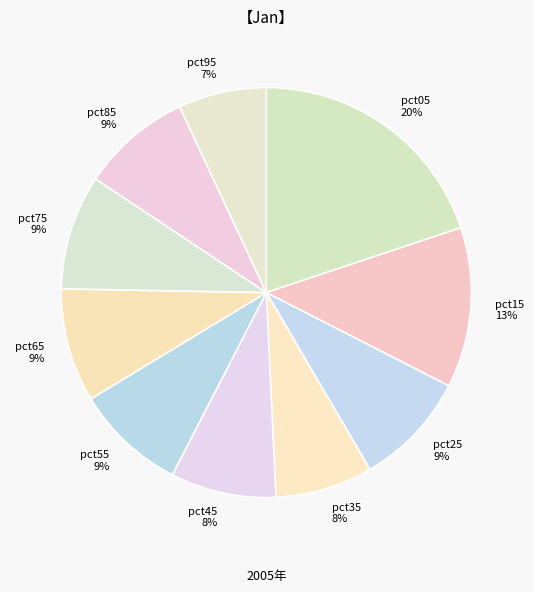

True or false: pct15 accounts for 1% of the total.

False